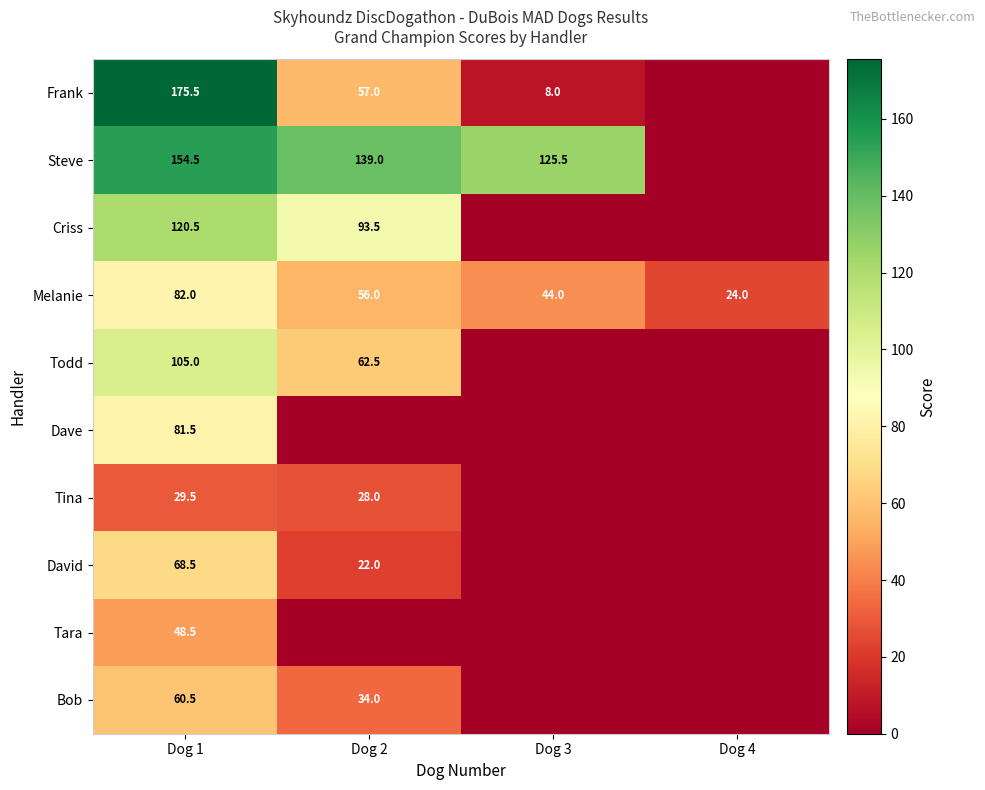

The value of Steve at Dog 2 is 217.9. True or false?

False